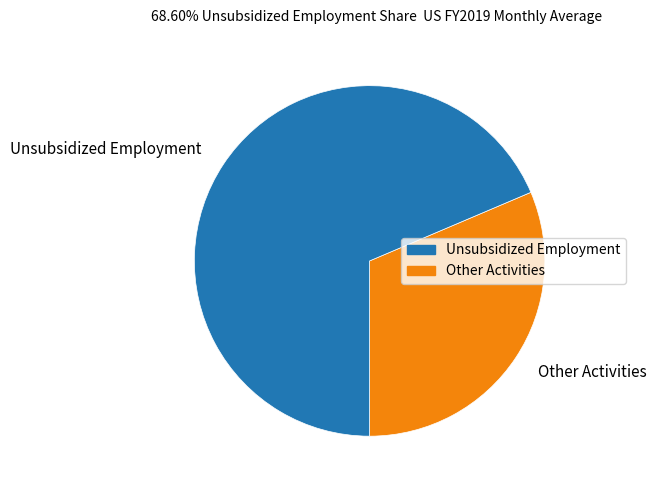

What is the largest slice in the pie chart?

Unsubsidized Employment